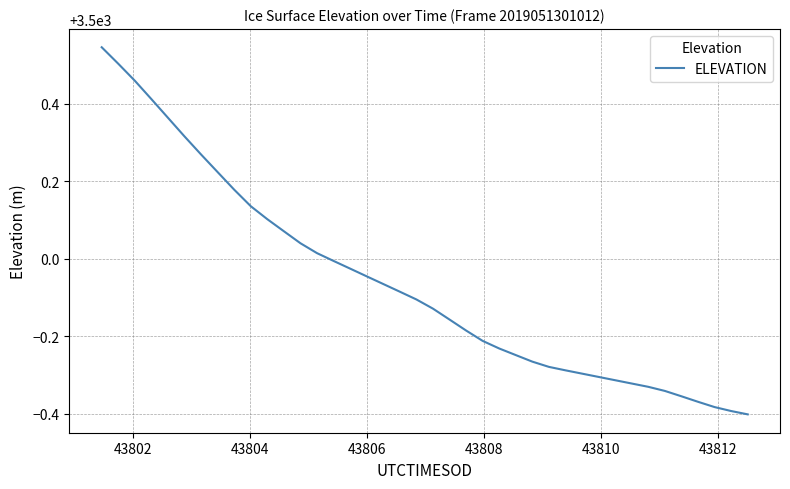

What is the difference between the maximum and minimum values?

0.9